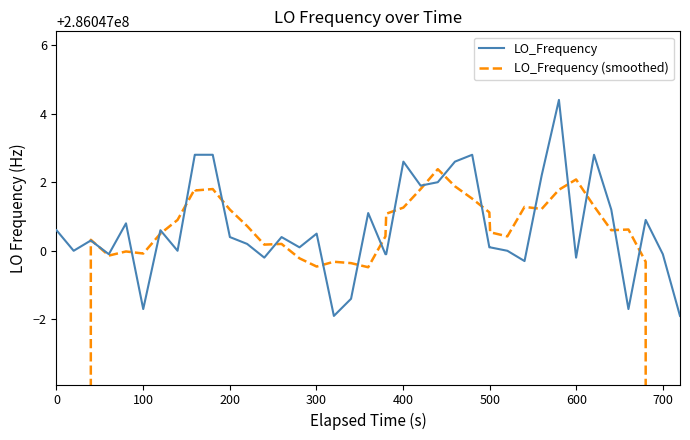

How many data points does each series have?

40